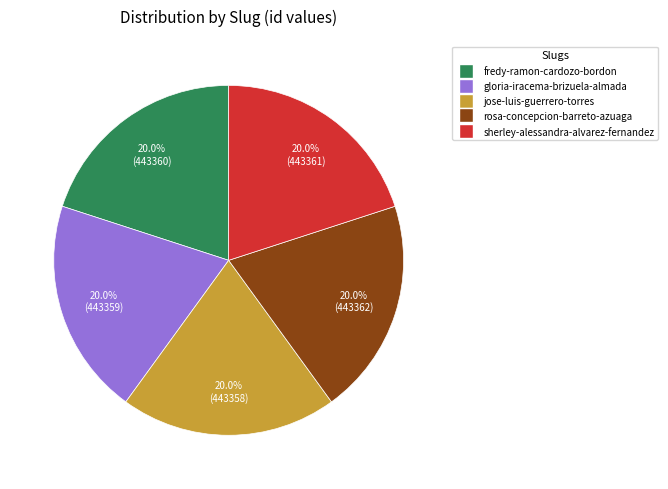

What is the ratio of the value at fredy-ramon-cardozo-bordon to the value at jose-luis-guerrero-torres?

1.0